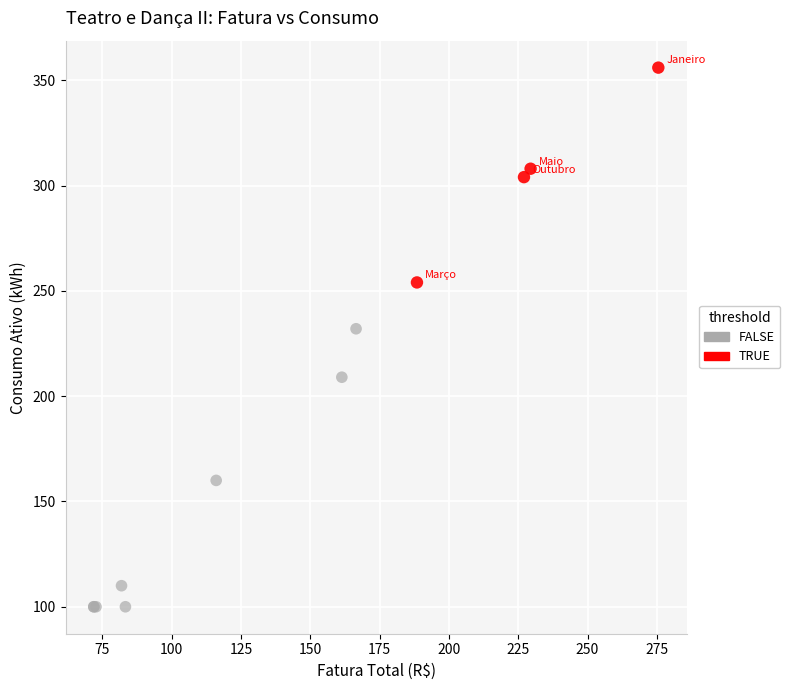

Which series reaches the maximum Y coordinate?

TRUE